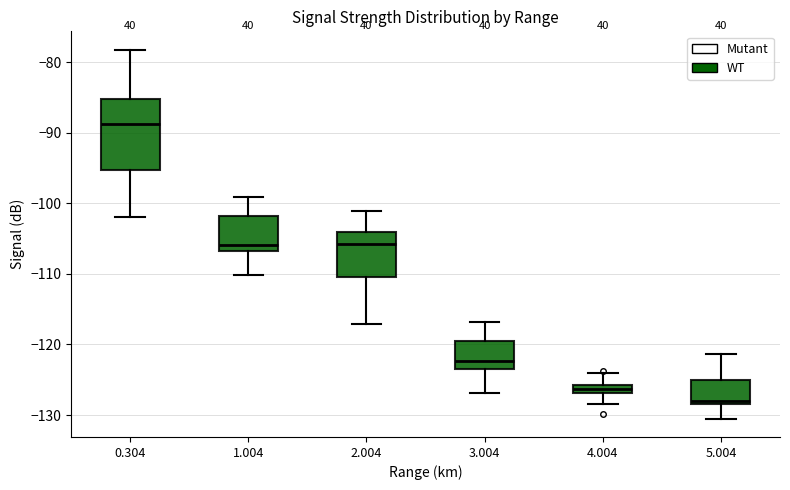

Which box's median line is the lowest?

5.004